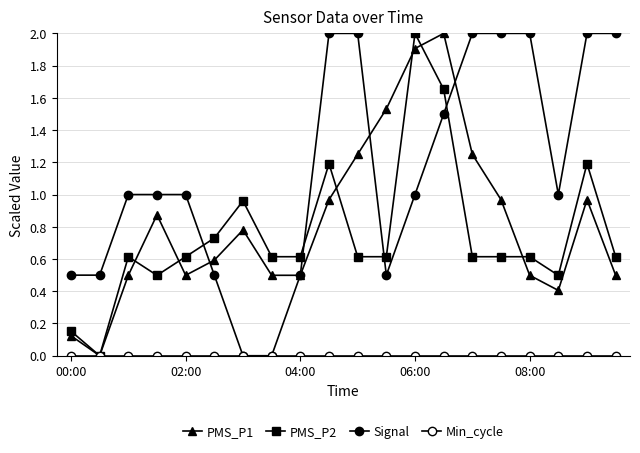

Is this an area chart (filled region under the line)?

No